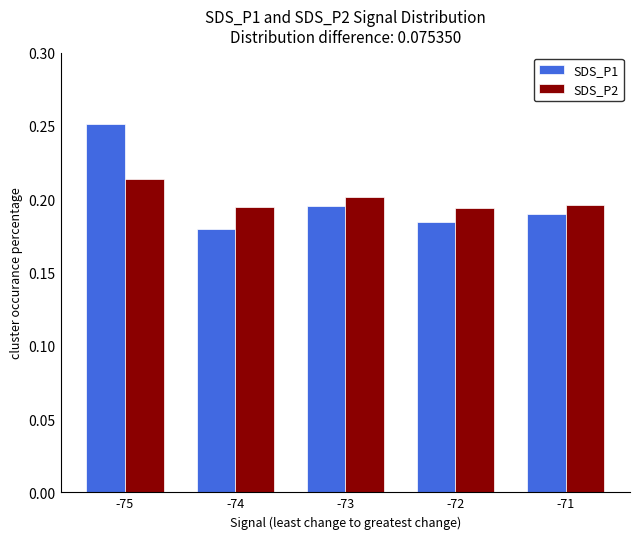

How many SDS_P2 values are between 0 and 1?

5